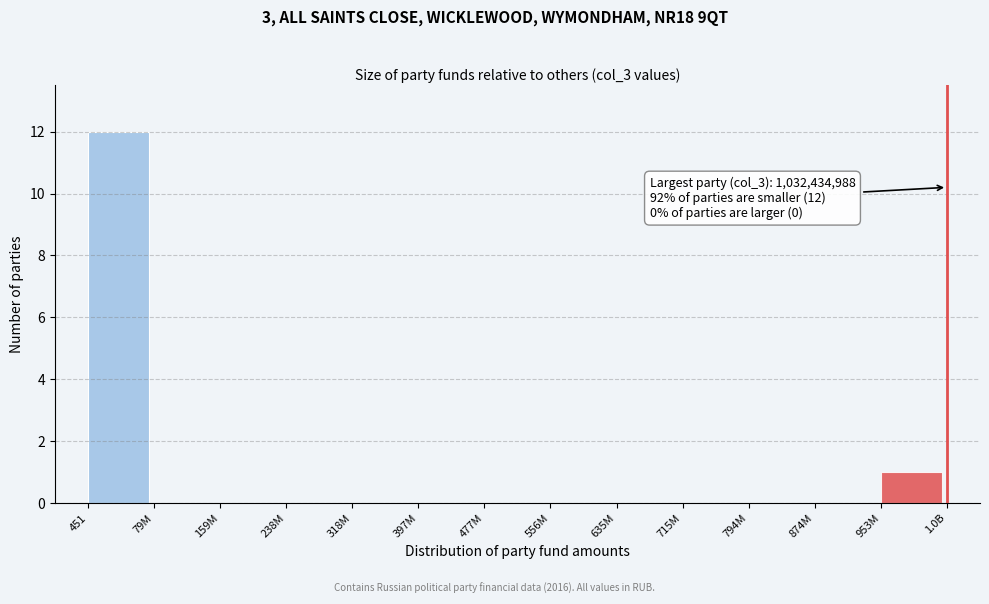

Reading left to right, transcribe all the data shown in this chart.

451=12	79M=0	159M=0	238M=0	318M=0	397M=0	477M=0	556M=0	635M=0	715M=0	794M=0	874M=0	953M=1